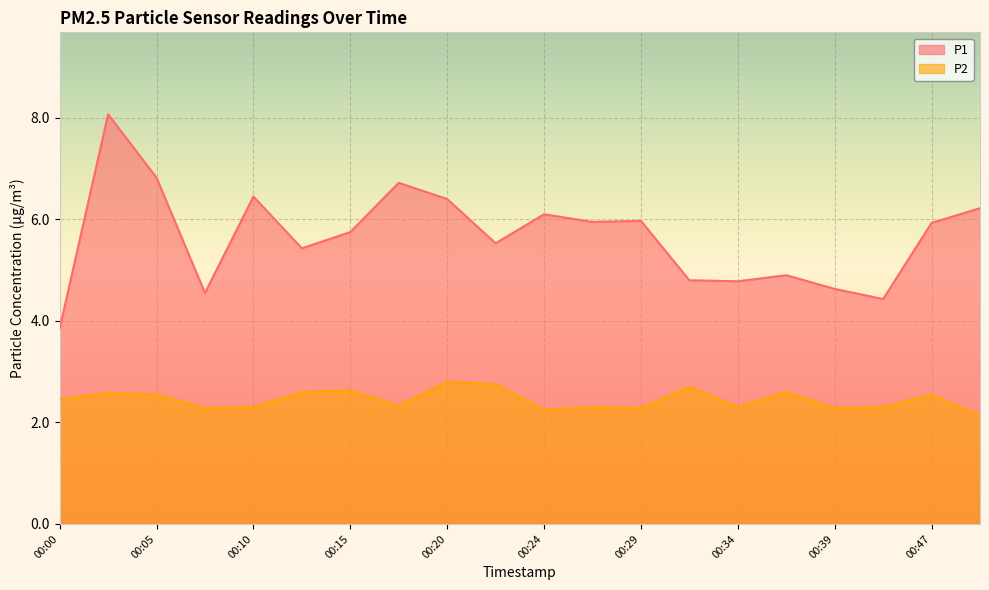

The value of P2 at 00:41 is 3.2. True or false?

False